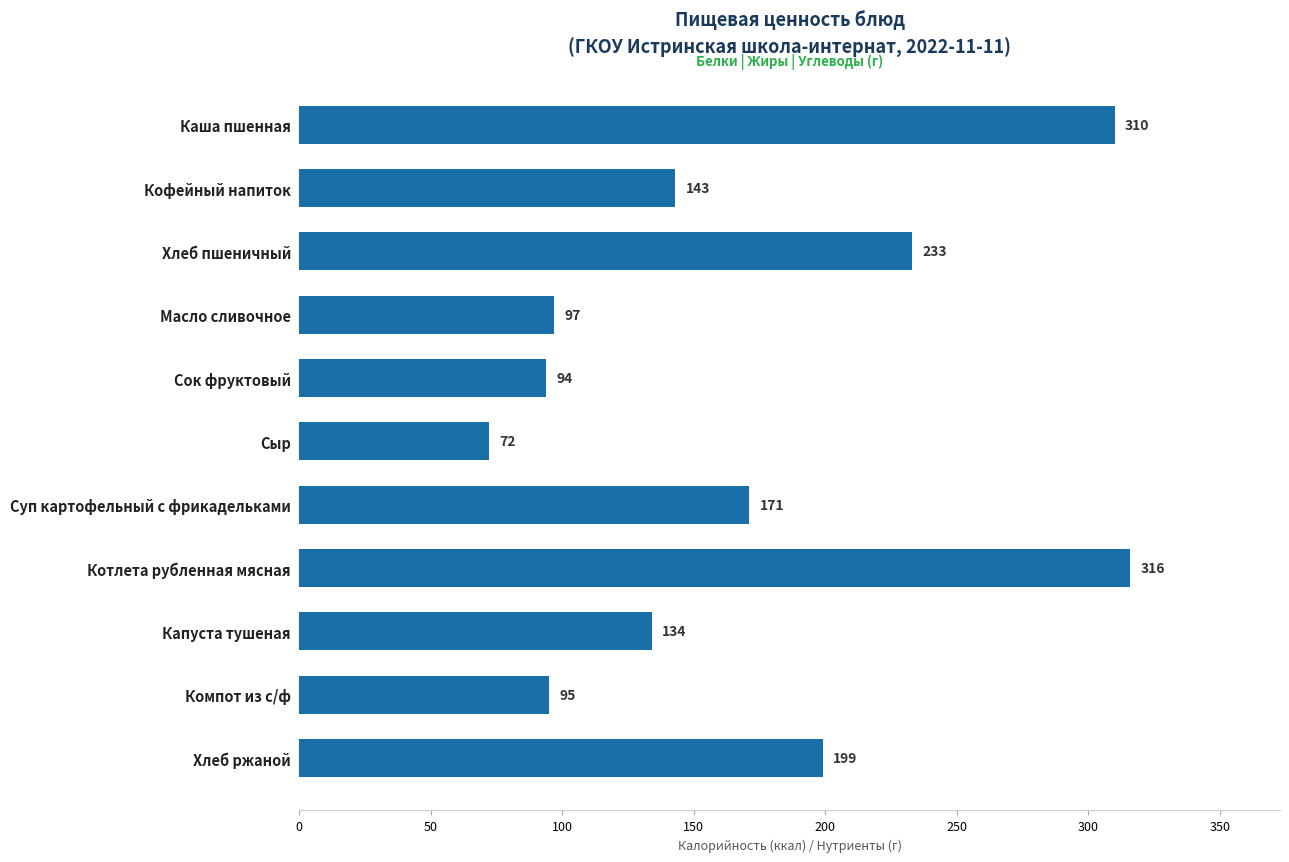

How many categories are shown in the chart?

11